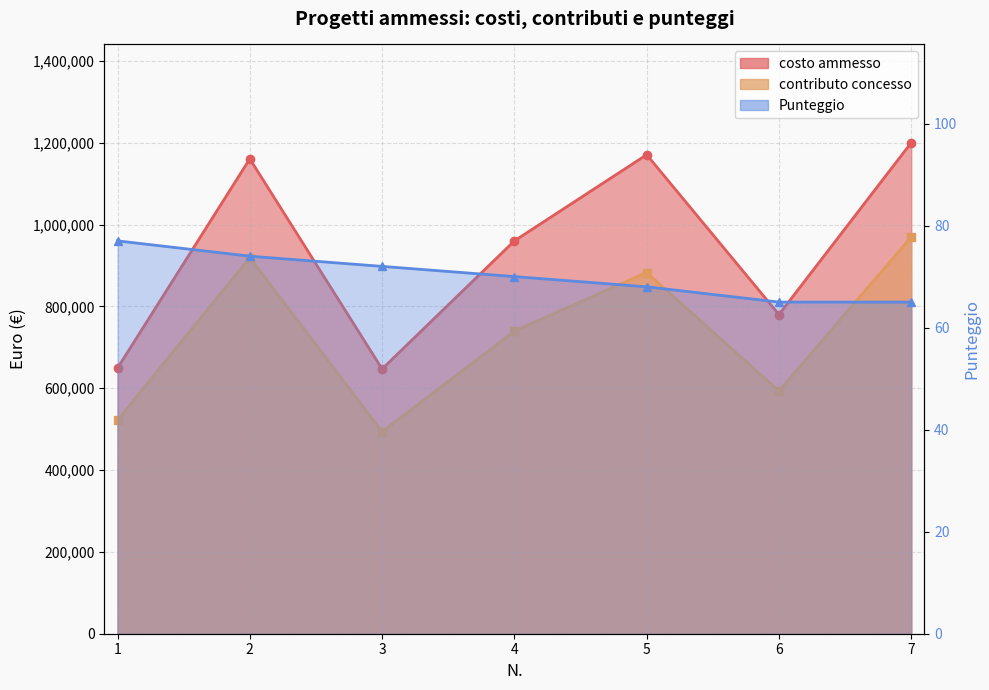

How many categories are shown in the chart?

7